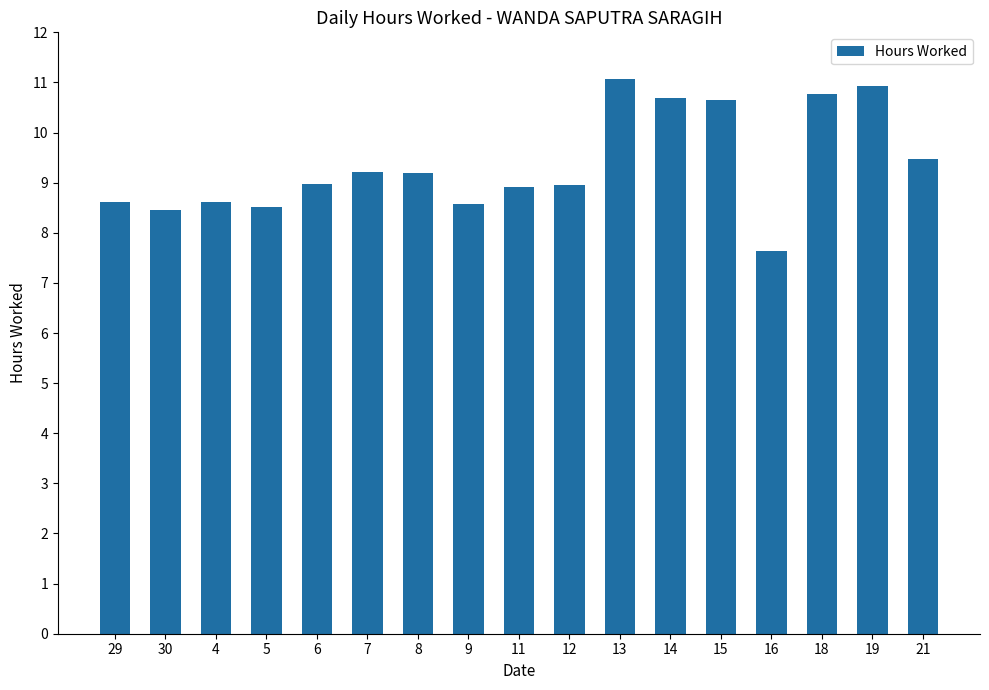

Read the value at 29.

8.6